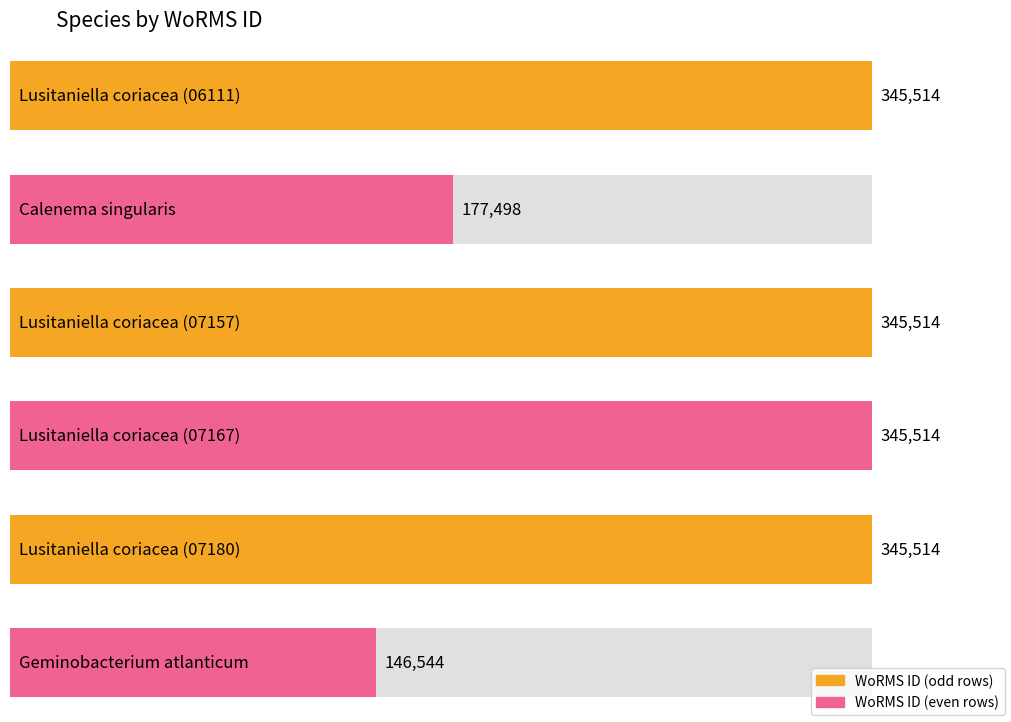

What is the minimum value shown in the chart?

146544